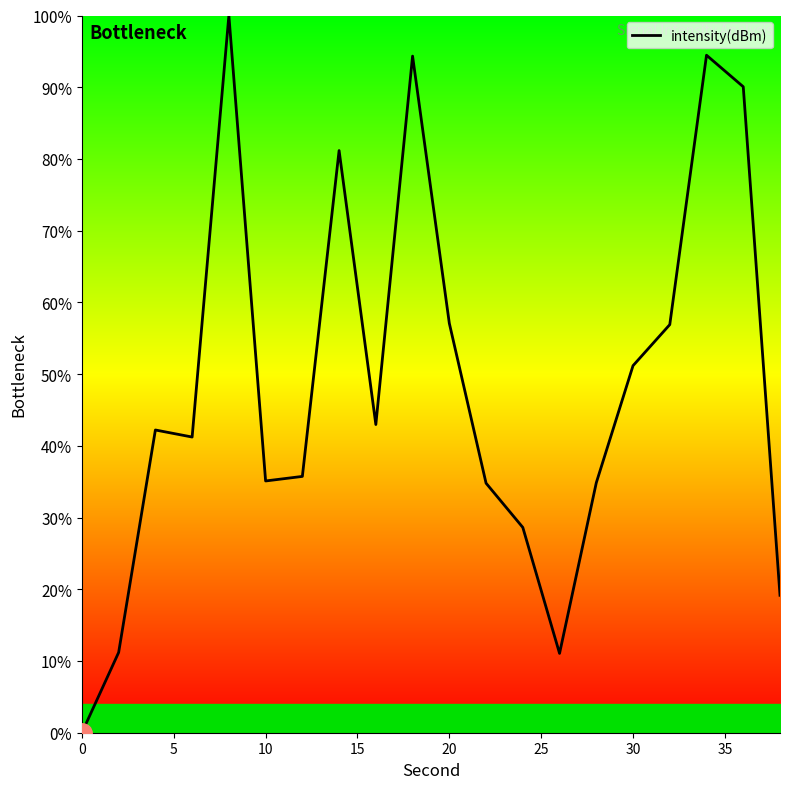

What is the difference between the maximum and minimum values?

100.0